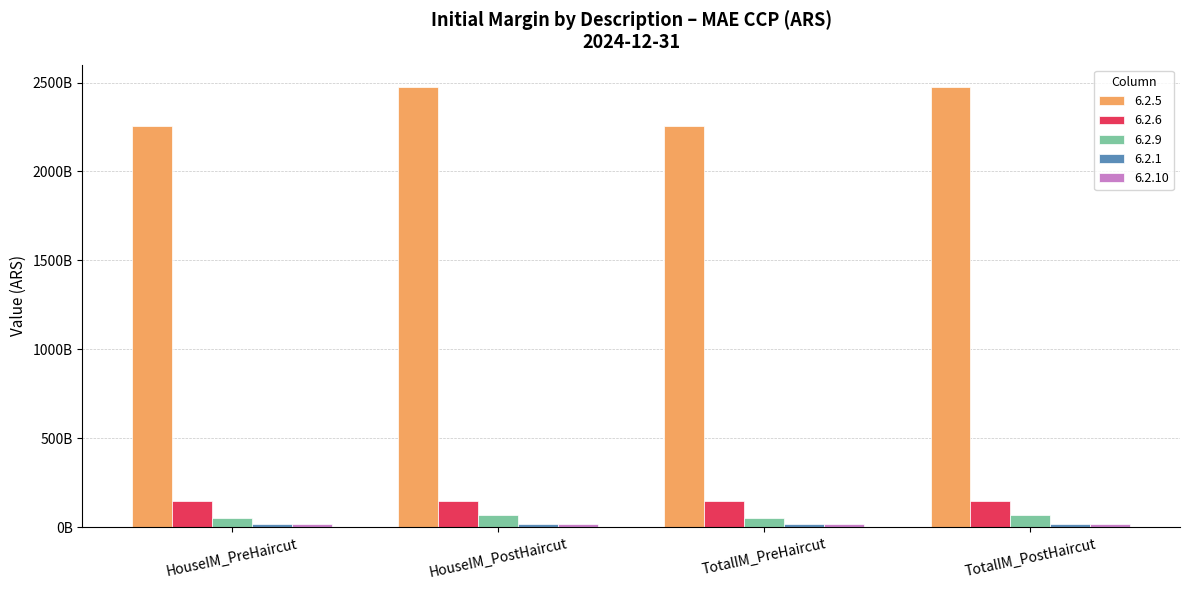

What is the sum of all 6.2.9 values?

245223549656.7